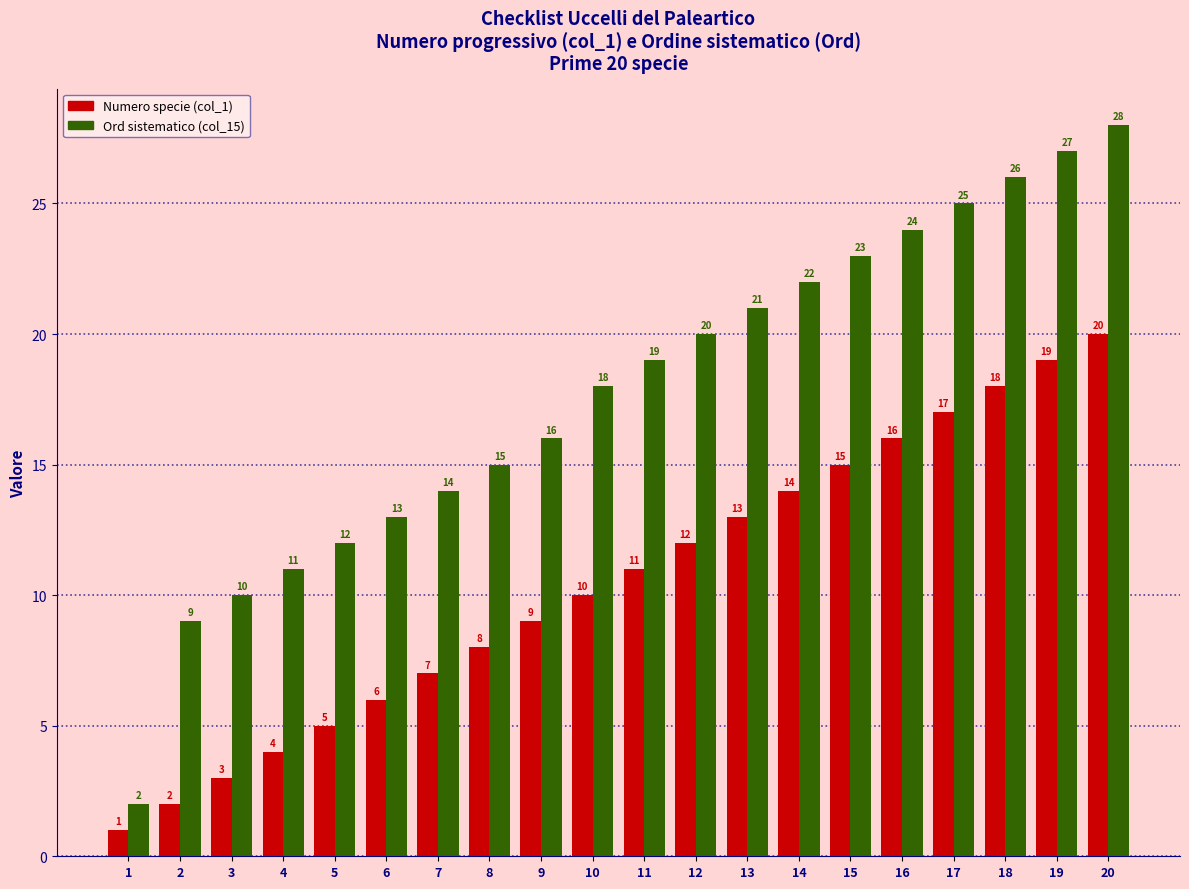

How many bars are there in total?

40